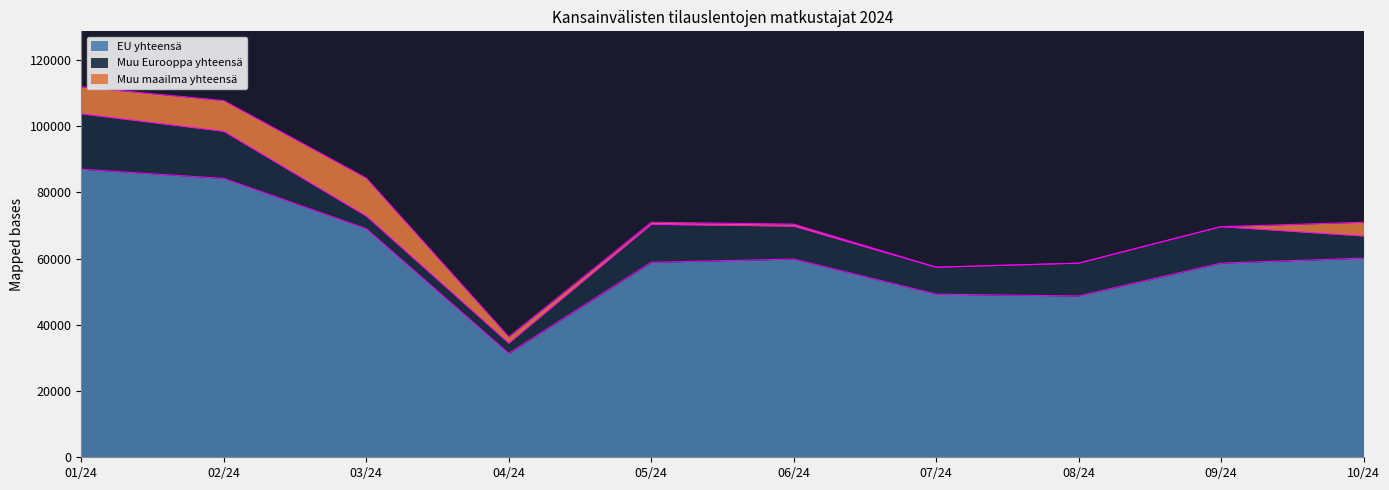

Reading left to right, transcribe all the data shown in this chart.

EU yhteensä: 01/24=86994	02/24=84220	03/24=69033	04/24=31392	05/24=58881	06/24=59851	07/24=49251	08/24=48705	09/24=58639	10/24=60136
Muu Eurooppa yhteensä: 01/24=16733	02/24=14225	03/24=3808	04/24=3074	05/24=11477	06/24=9947	07/24=8145	08/24=9917	09/24=11014	10/24=6674
Muu maailma yhteensä: 01/24=8123	02/24=9276	03/24=11488	04/24=1902	05/24=606	06/24=617	07/24=0	08/24=0	09/24=0	10/24=4166